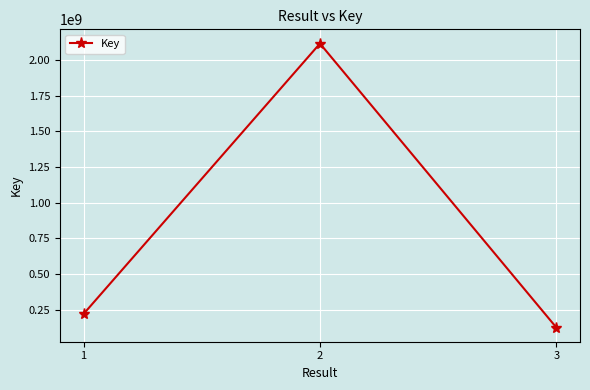

Reading right to left, what are all the values shown in this chart?

126544725	2114051732	221382723